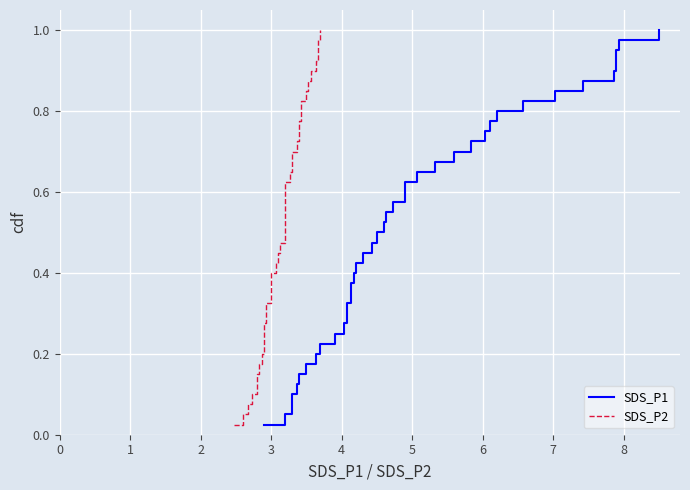

What is the value of the SDS_P2 point at the 12th from the left?

0.3